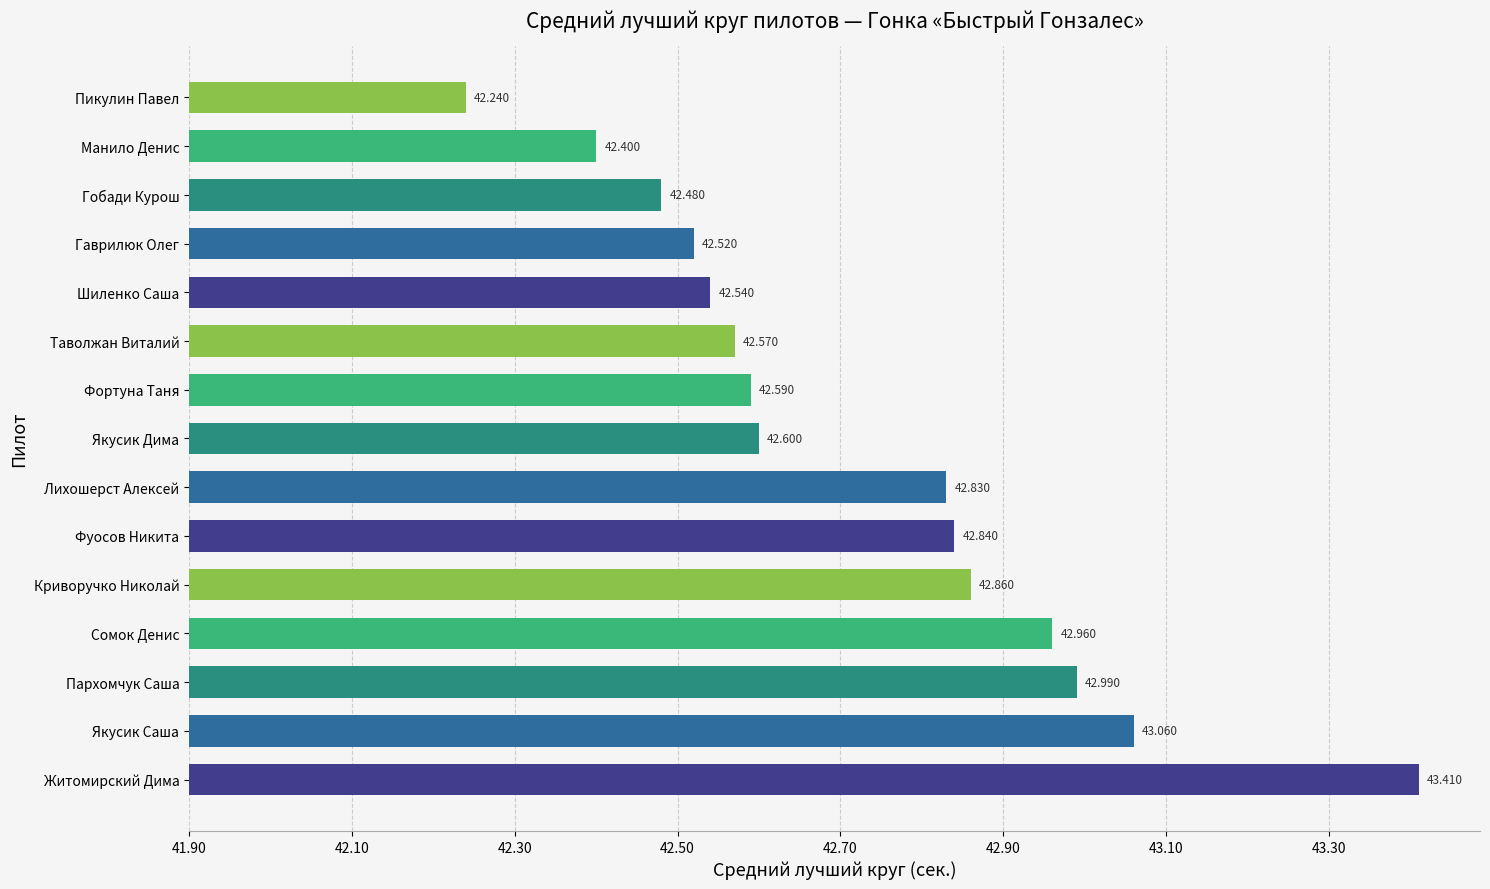

Are the bars grouped side by side (vs. stacked)?

No